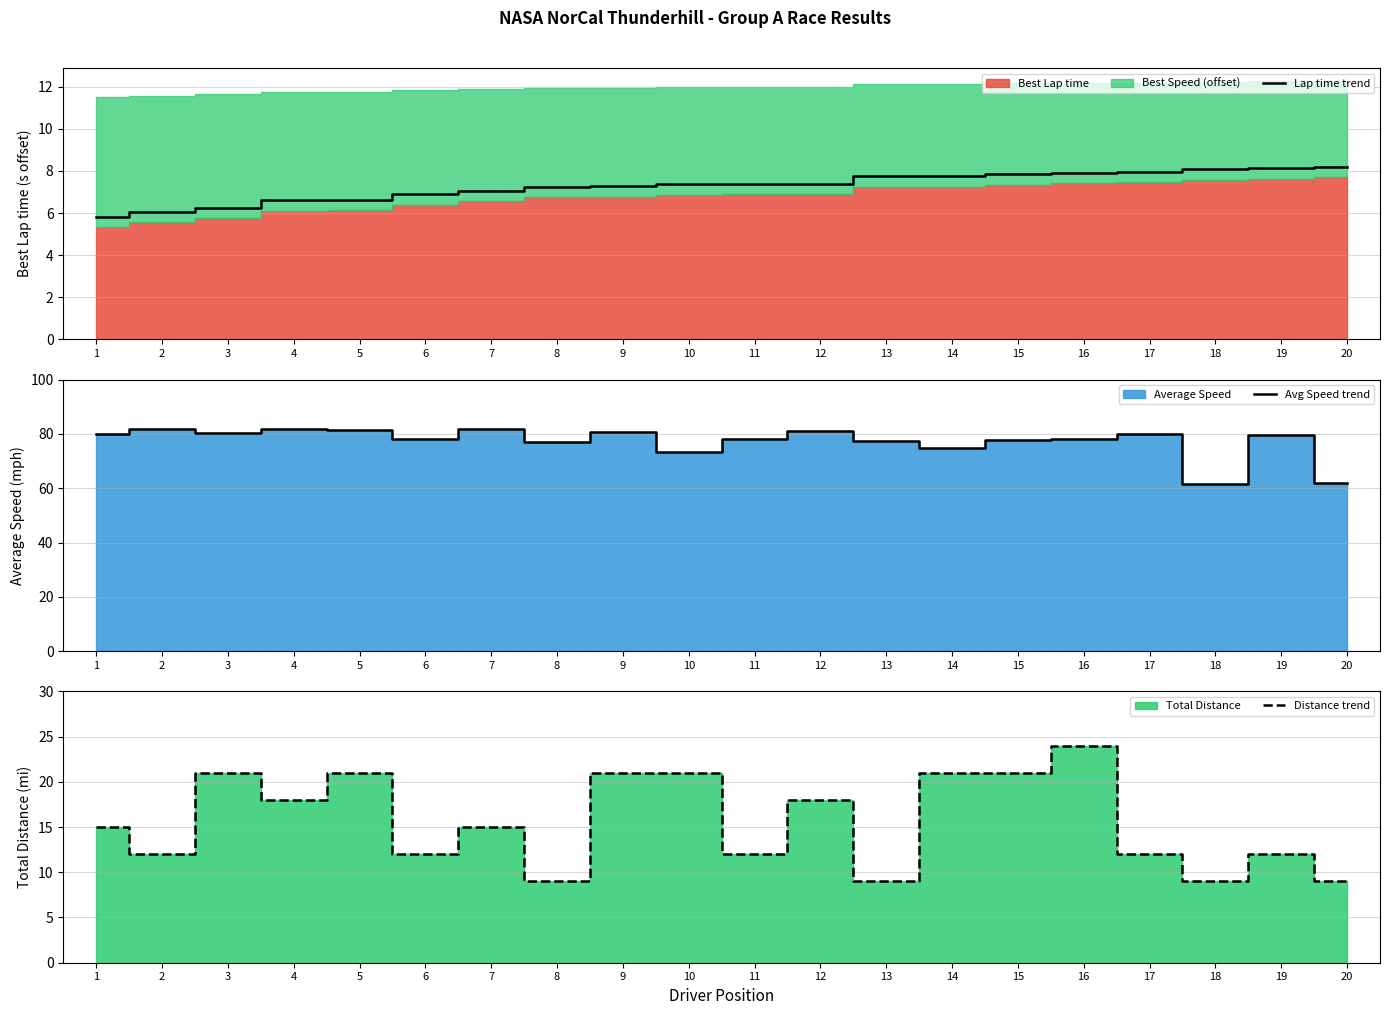

Reading right to left, list all the values displayed in this chart.

Lap time trend: 20=8.2	19=8.1	18=8.1	17=8.0	16=7.9	15=7.9	14=7.8	13=7.7	12=7.4	11=7.4	10=7.4	9=7.3	8=7.3	7=7.1	6=6.9	5=6.6	4=6.6	3=6.2	2=6.1	1=5.8
Avg Speed trend: 20=61.9	19=79.7	18=61.5	17=79.9	16=78.2	15=77.9	14=74.8	13=77.3	12=81.1	11=78.1	10=73.2	9=80.9	8=76.9	7=81.7	6=78.2	5=81.4	4=81.8	3=80.3	2=81.7	1=79.9
Distance trend: 20=9.0	19=12.0	18=9.0	17=12.0	16=24.0	15=21.0	14=21.0	13=9.0	12=18.0	11=12.0	10=21.0	9=21.0	8=9.0	7=15.0	6=12.0	5=21.0	4=18.0	3=21.0	2=12.0	1=15.0